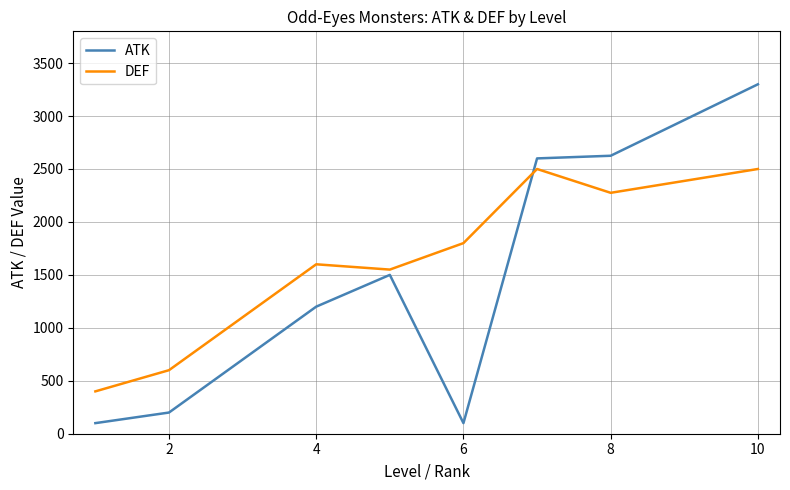

What is the minimum value for ATK?

100